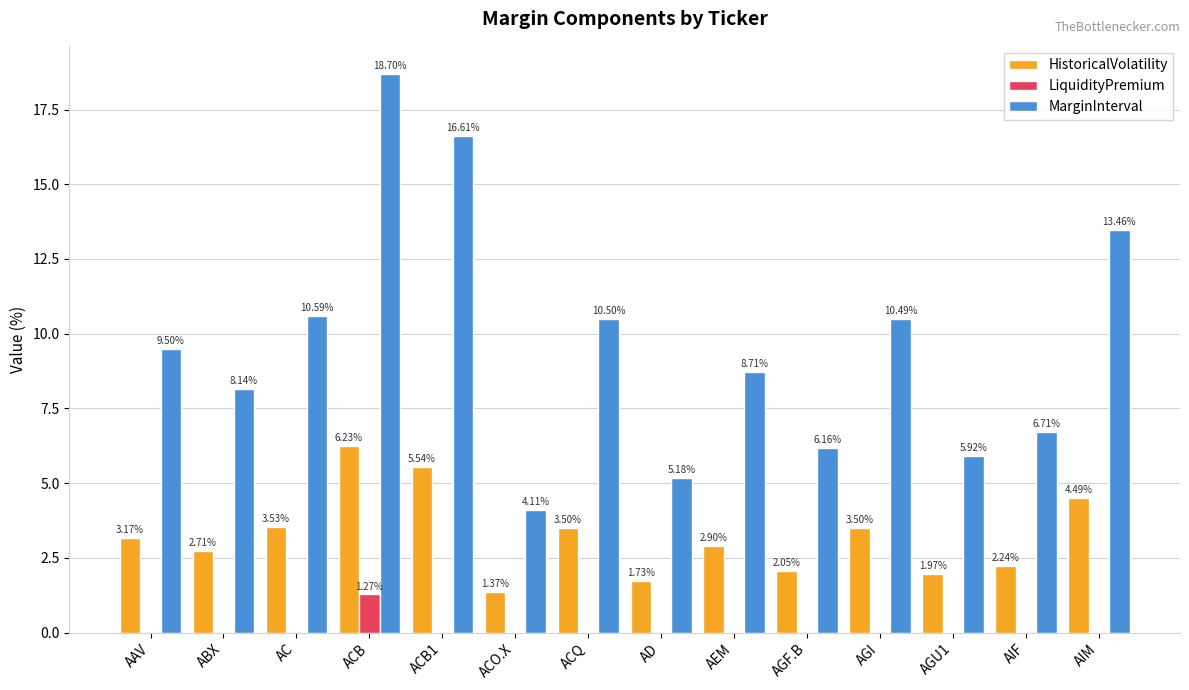

At which category does the chart reach its peak across all series?

ACB